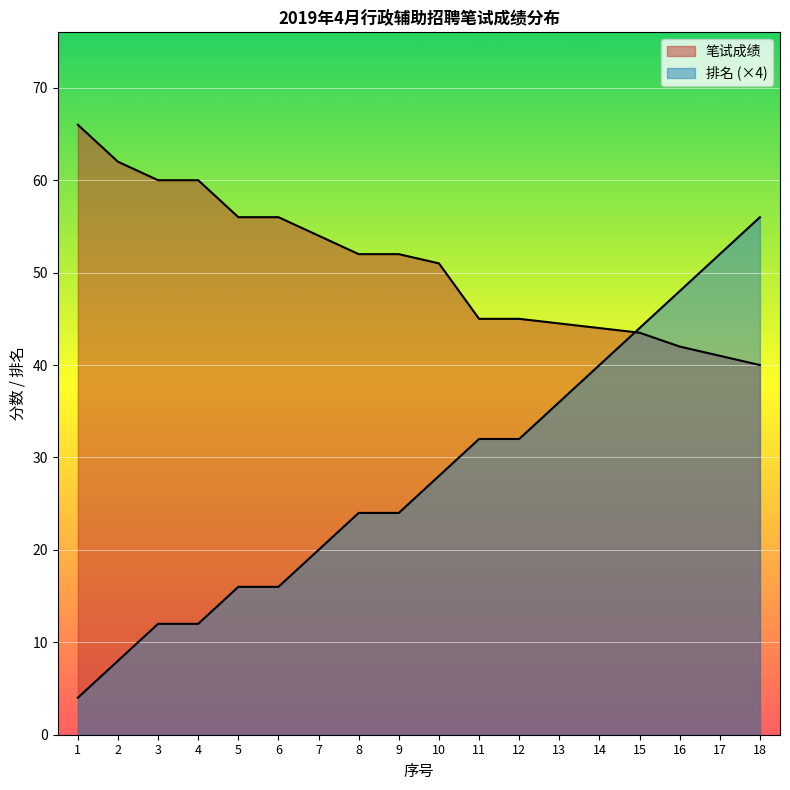

Which series has the widest spread of values?

排名